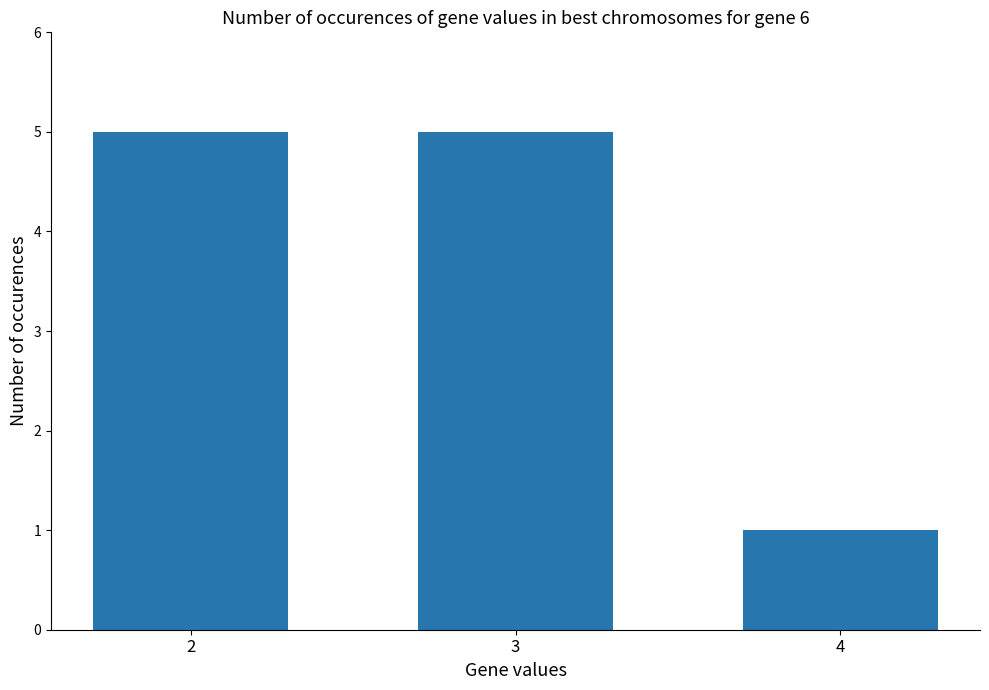

What is the approximate value at 2?

5